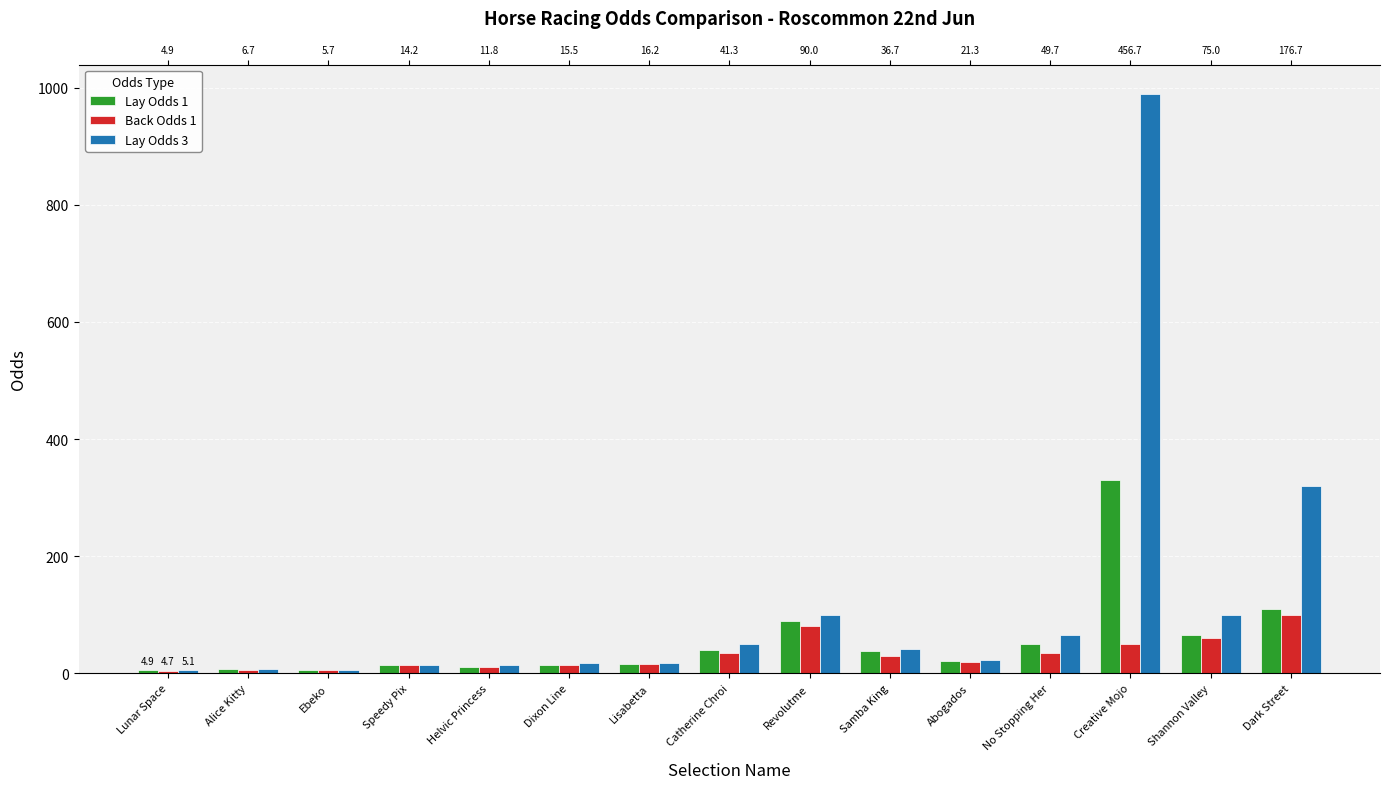

Reading right to left, transcribe all the data shown in this chart.

Lay Odds 1: 110.0	65.0	330.0	50.0	21.0	38.0	90.0	40.0	16.0	14.5	11.5	14.0	5.7	6.6	4.9
Back Odds 1: 100.0	60.0	50.0	34.0	20.0	30.0	80.0	34.0	15.5	14.0	10.5	13.5	5.6	6.4	4.7
Lay Odds 3: 320.0	100.0	990.0	65.0	23.0	42.0	100.0	50.0	17.0	18.0	13.5	15.0	5.9	7.0	5.1